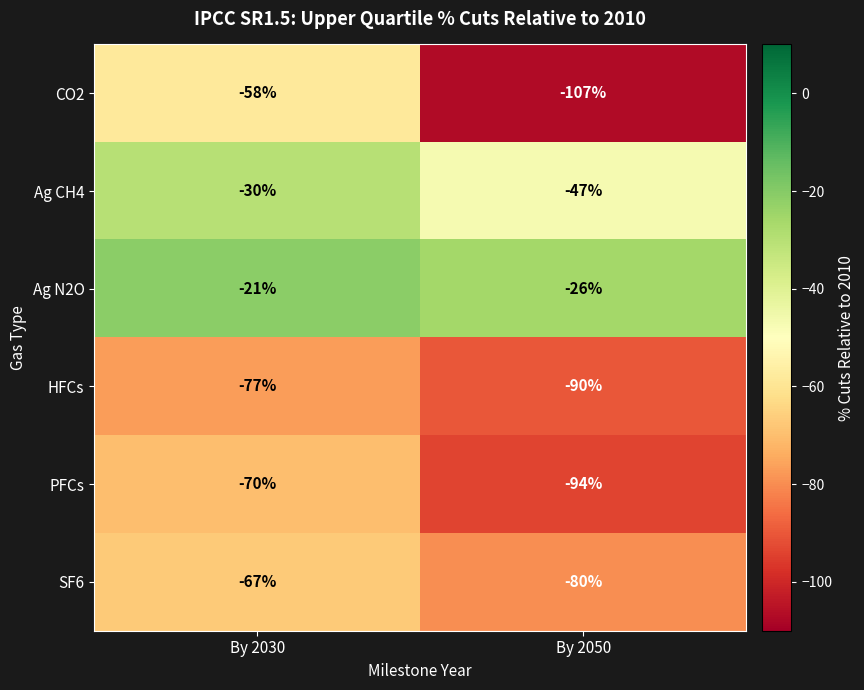

At which label is PFCs closest to -82?

By 2030